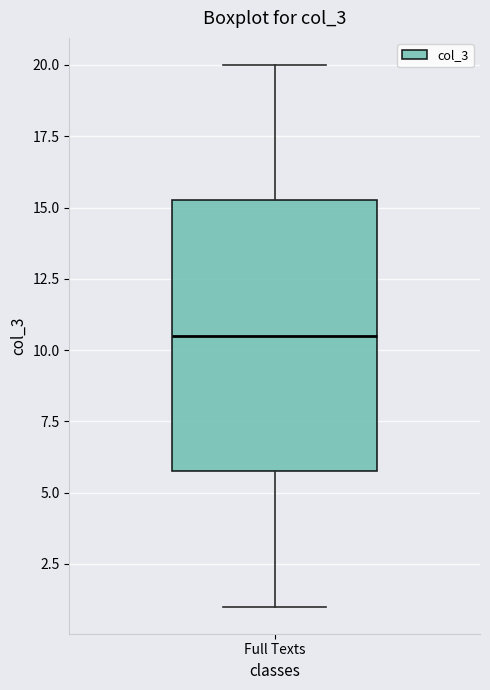

Where is the upper edge of the box for Full Texts on the y-axis? The values are not printed on the chart, so give them approximately, as read against the axis.

15.5